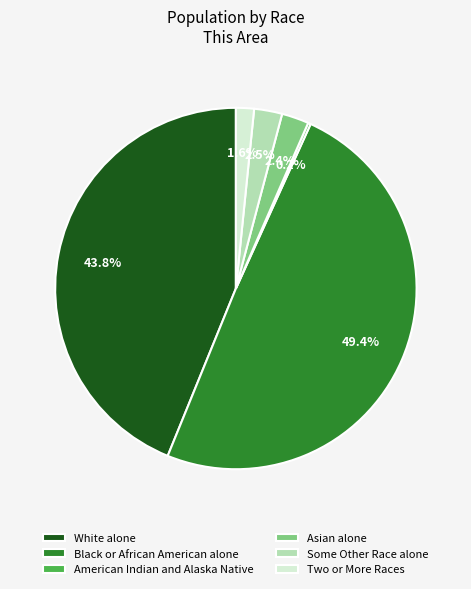

The Asian alone slice represents 2% of the pie. True or false?

True